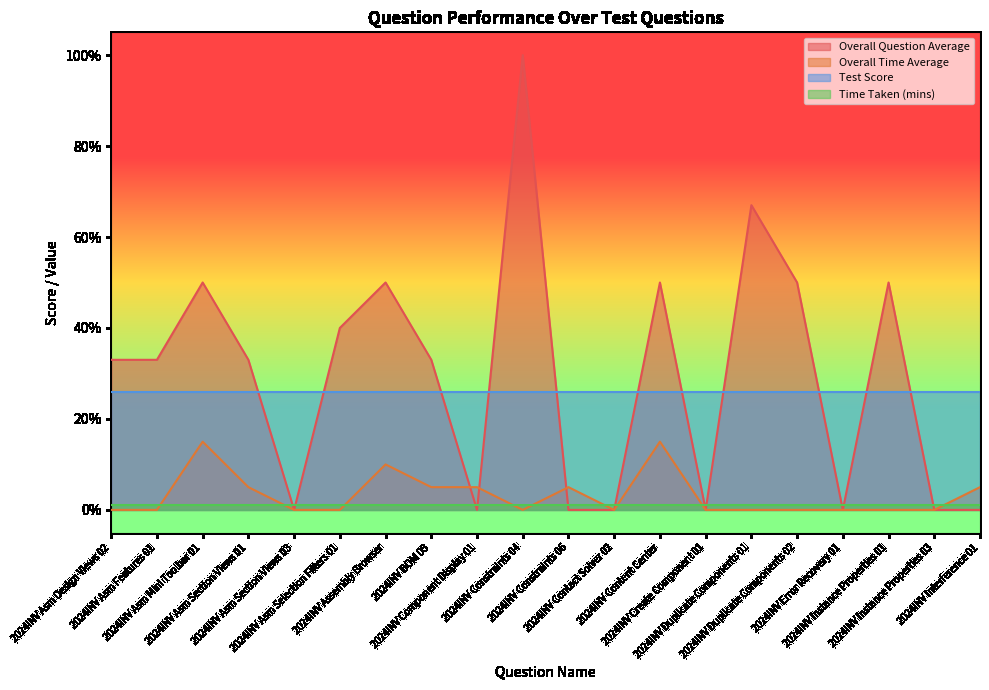

At how many categories does at least one series exceed 10?

20